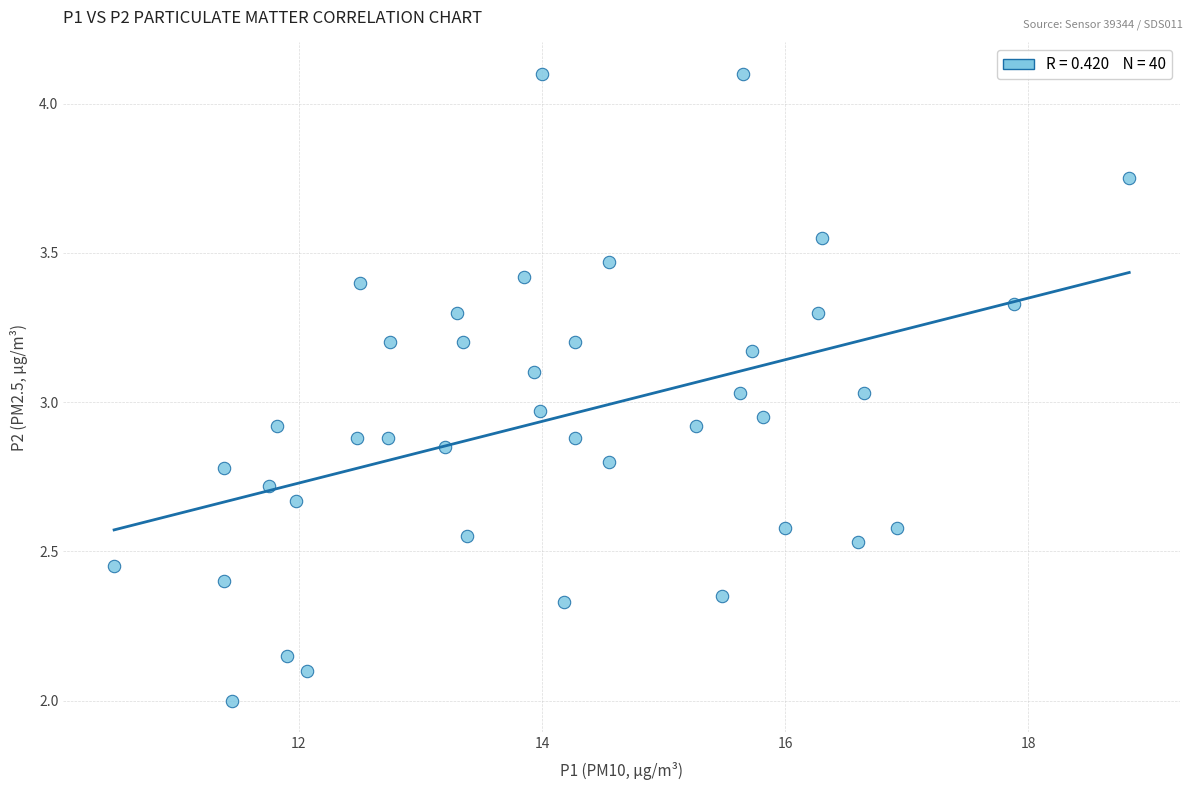

What is the range of X values (max minus min)?

8.3